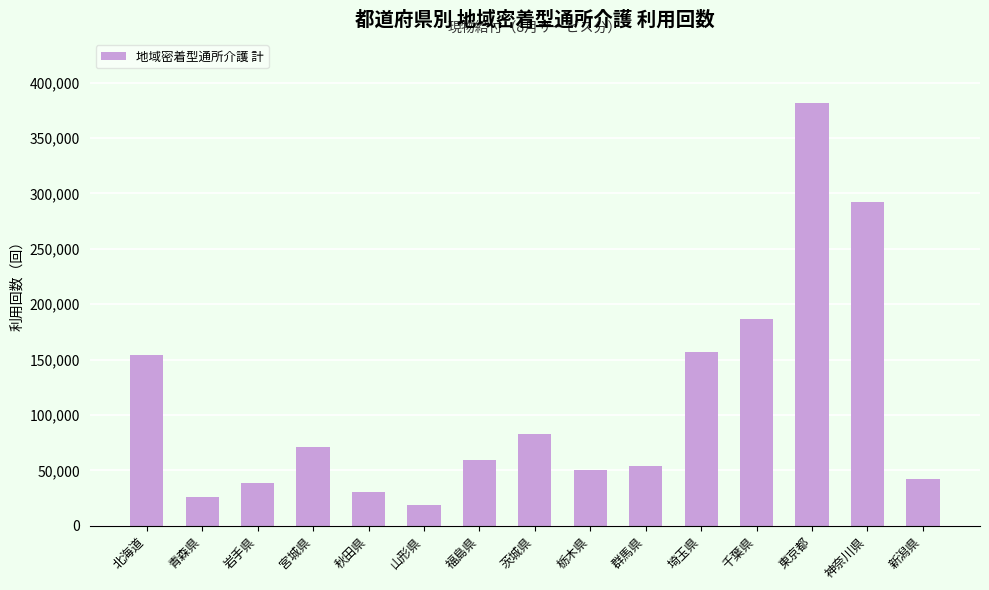

What is the maximum value shown in the chart?

381842